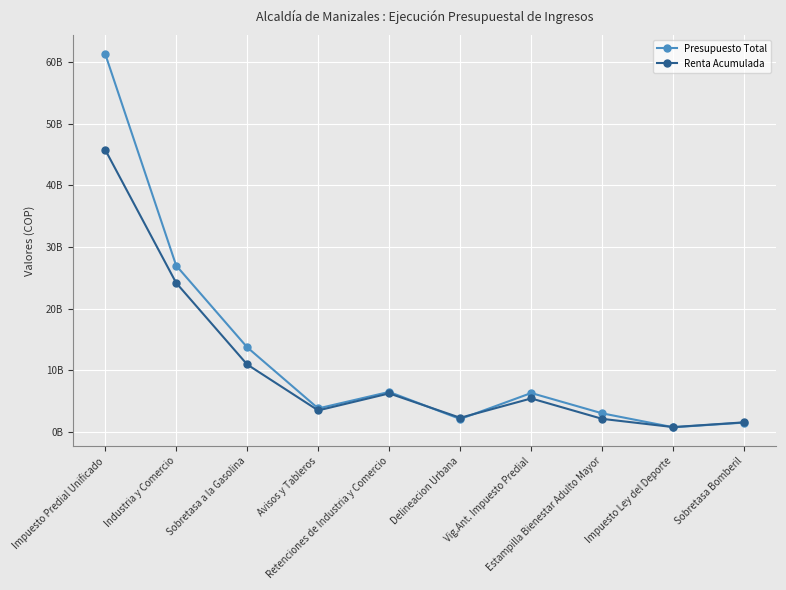

Rank the series by their average value, from lowest to highest.

Renta Acumulada, Presupuesto Total